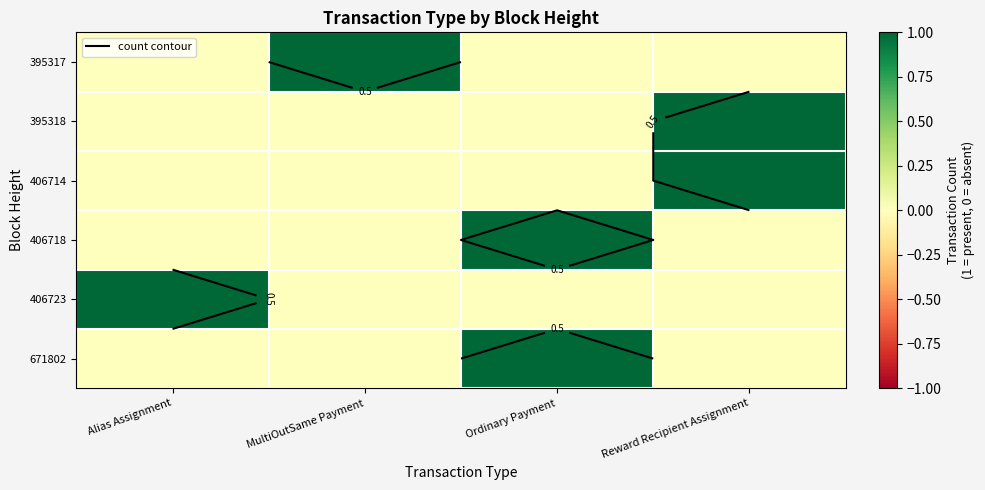

At which label does 395317 reach its peak?

MultiOutSame Payment